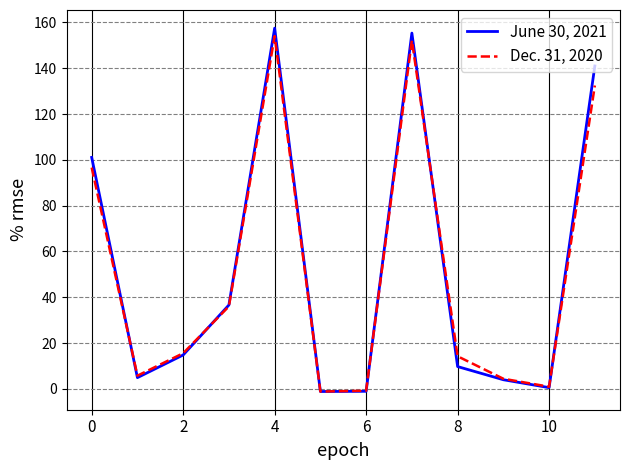

Which series has the largest range (max minus min)?

June 30, 2021